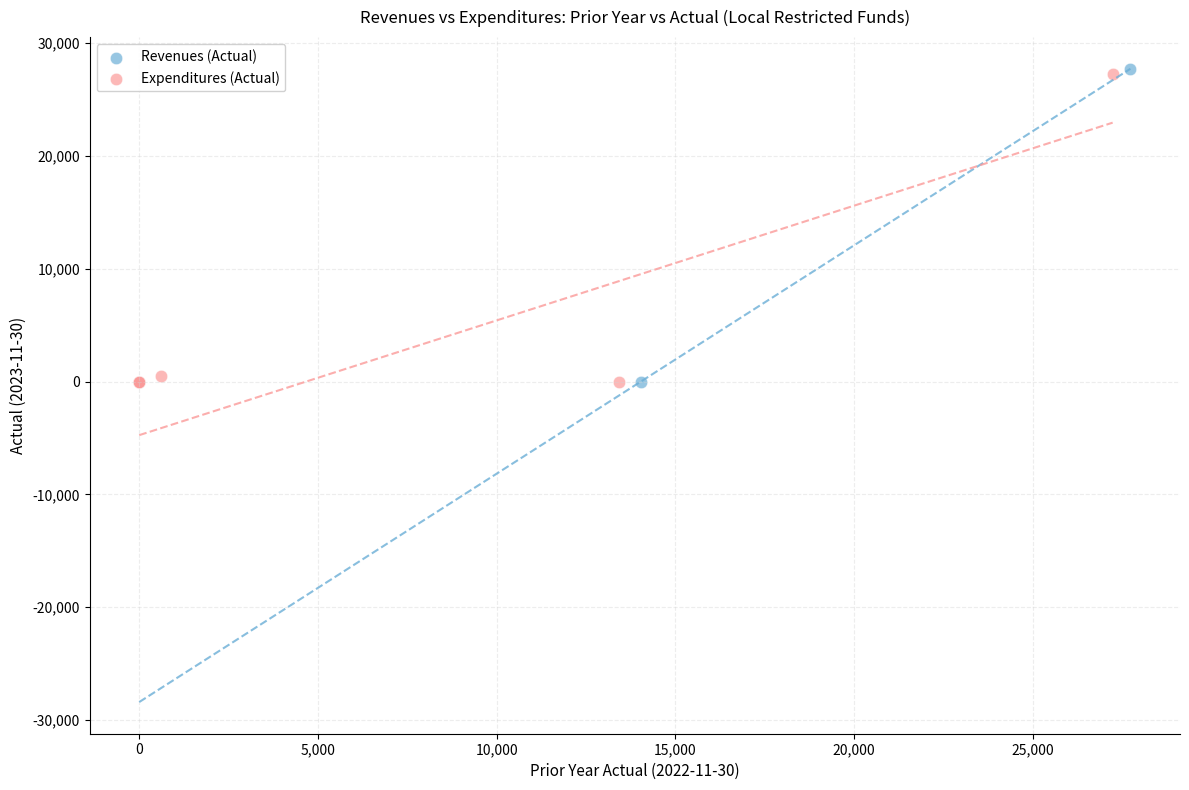

Which series has the largest Y range (max minus min)?

Revenues (Actual)